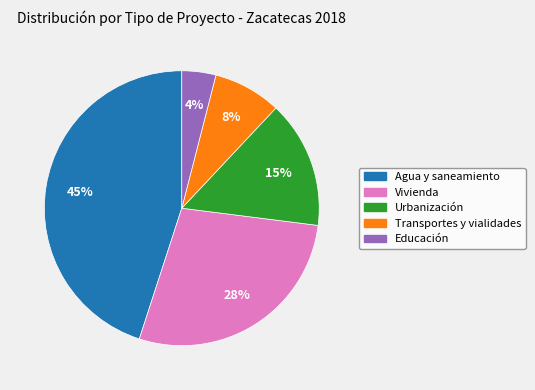

What is the ratio of the value at Transportes y vialidades to the value at Educación?

2.0